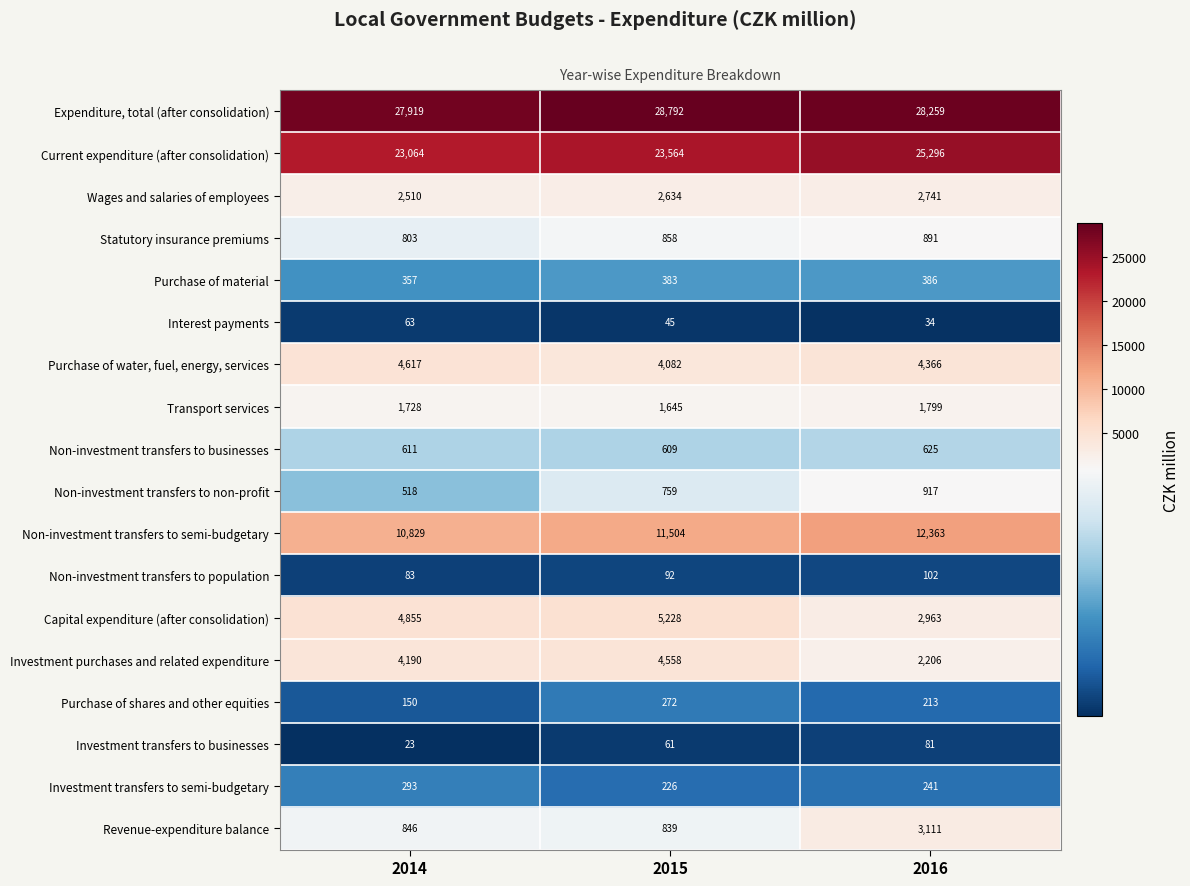

What is the total value across all series at 2016?

86594